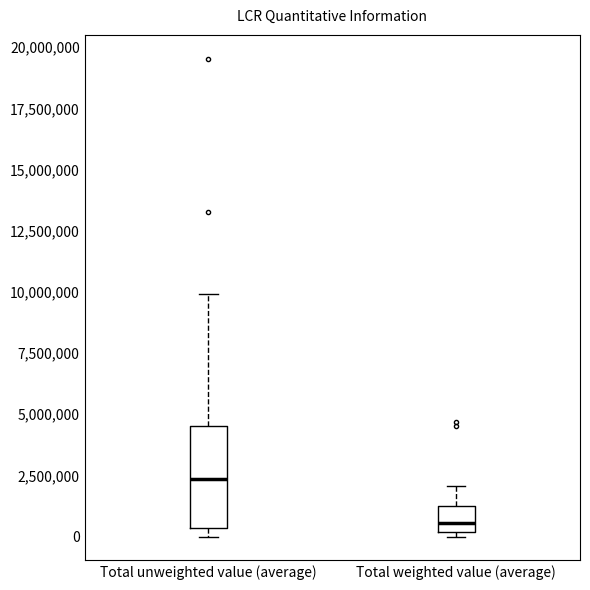

Comparing the boxes themselves (not the whiskers), which one is the tallest?

Total unweighted value (average)